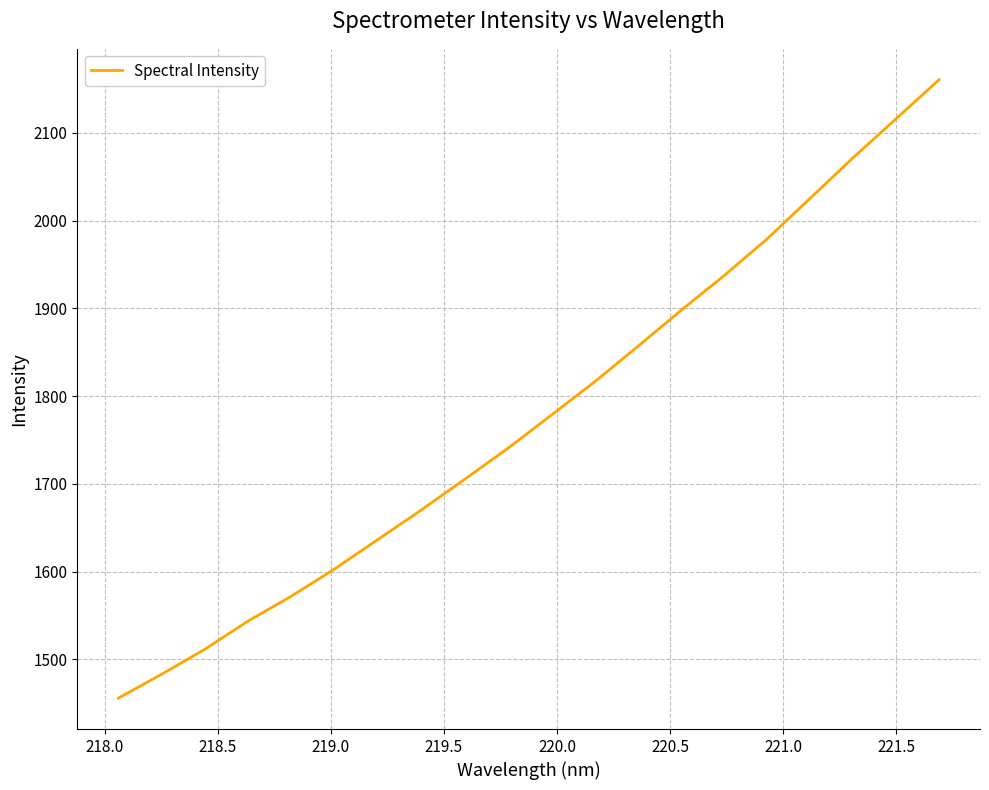

How many values exceed 1777?

10